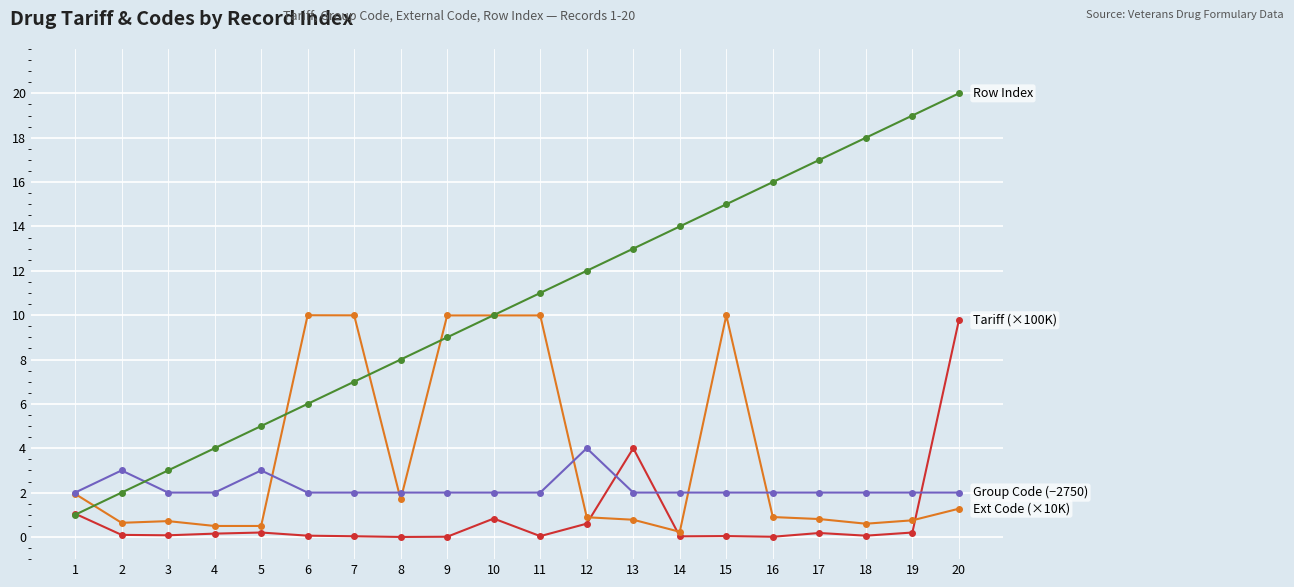

At which category is the sum across all series the highest?

20